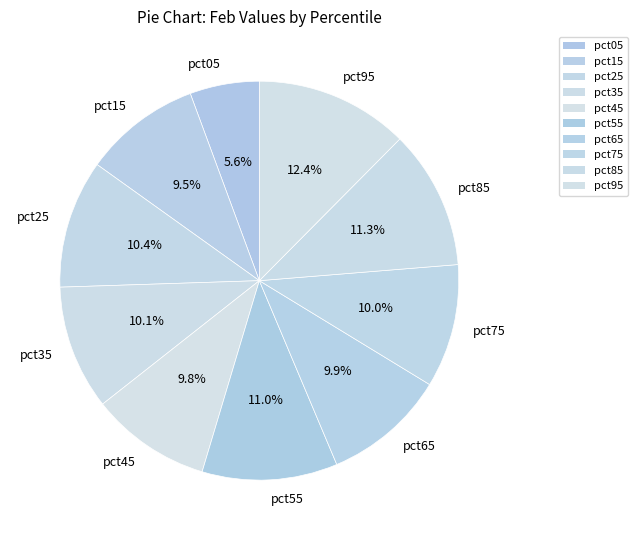

What is the total percentage of pct25 and pct55?

21.4%